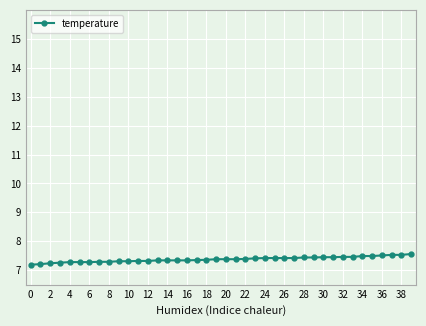

How many values are between 7 and 8?

40